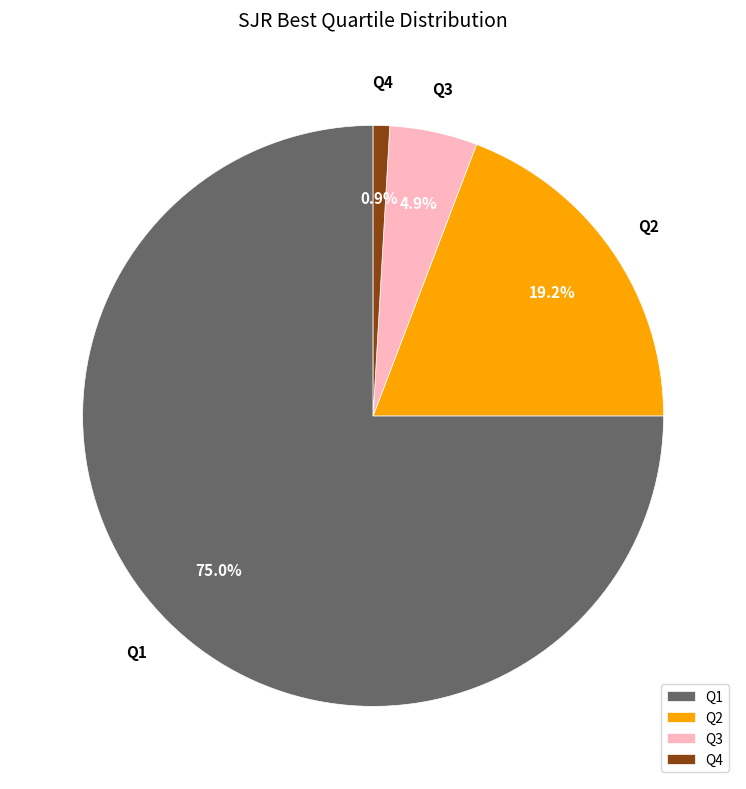

What percentage is NOT represented by Q3?

95.1%